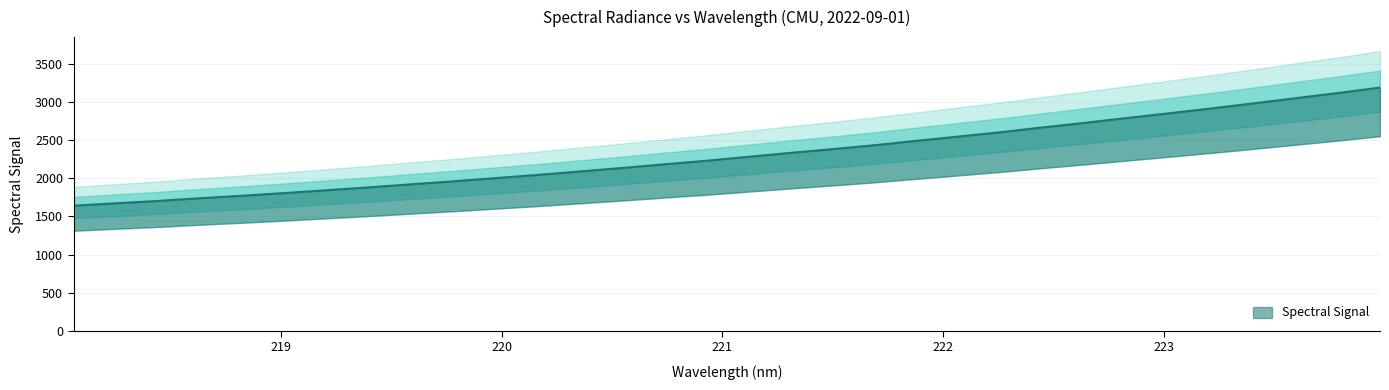

At which label does the data first exceed 2283?

221.1174